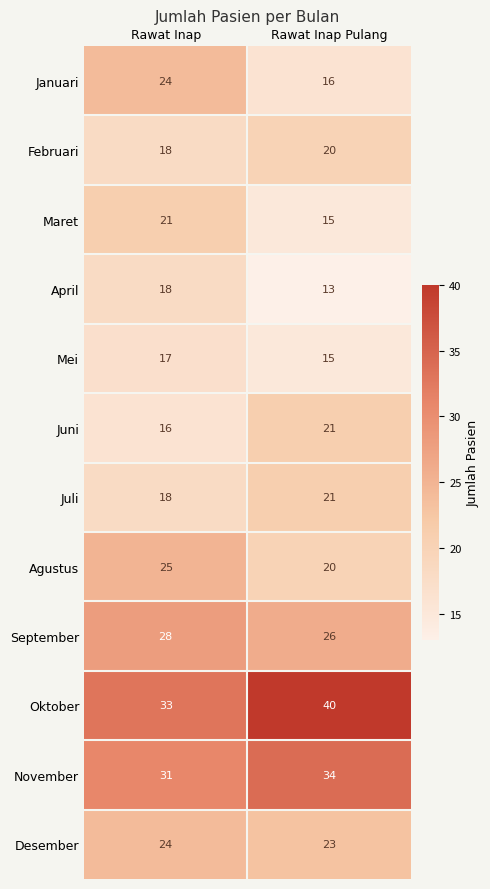

What is the greatest value displayed?

40